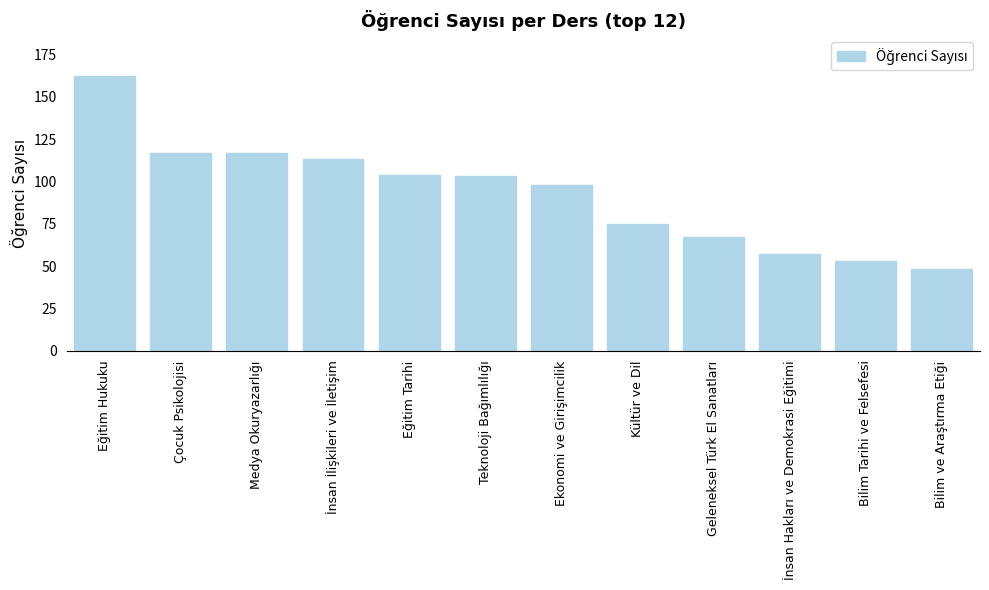

Reading left to right, extract all data points from this chart.

162	117	117	113	104	103	98	75	67	57	53	48